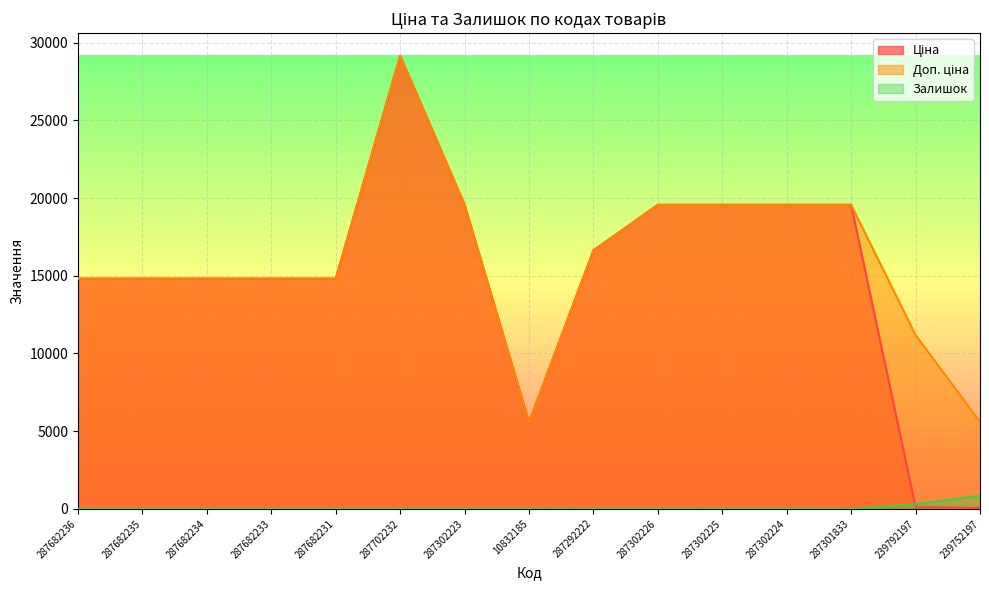

In Ціна, how many points are higher than both neighbors (excluding endpoints)?

1